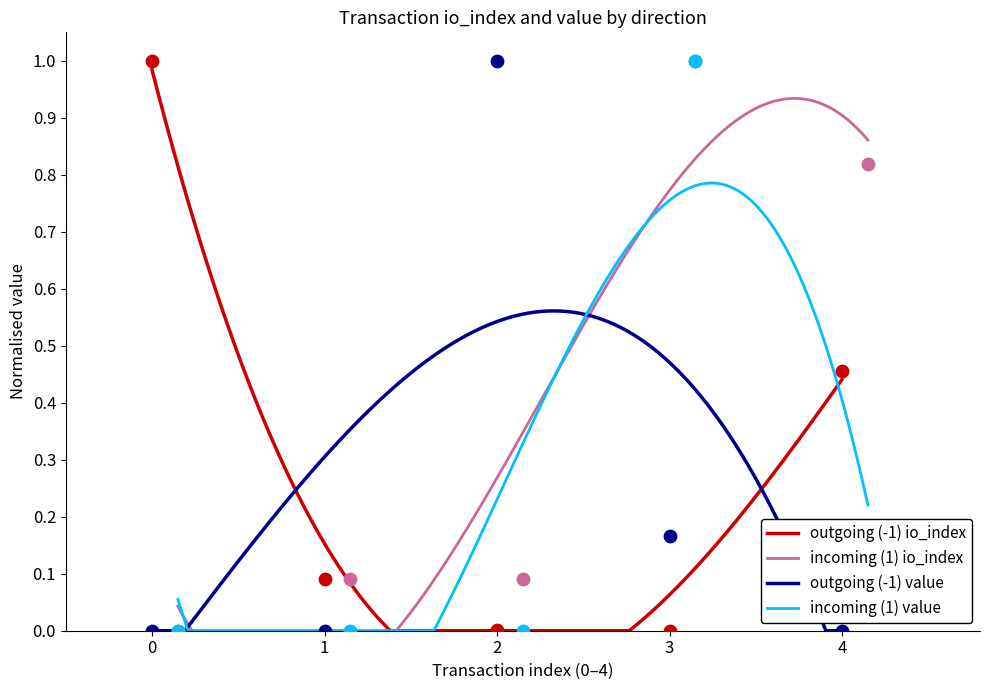

At how many categories does at least one series exceed 0?

5